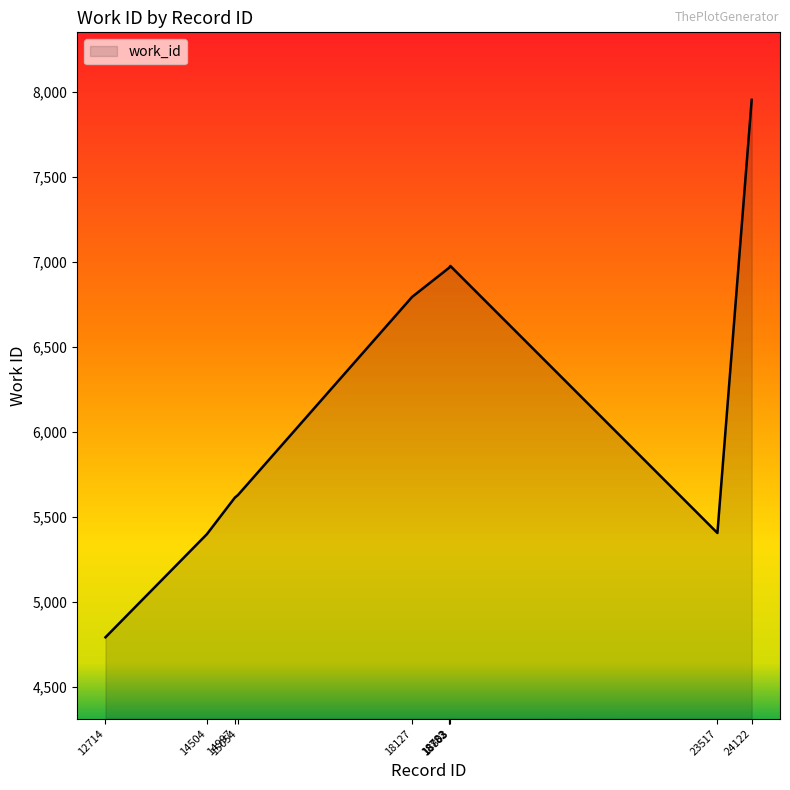

What is the difference between the maximum and minimum values?

3164